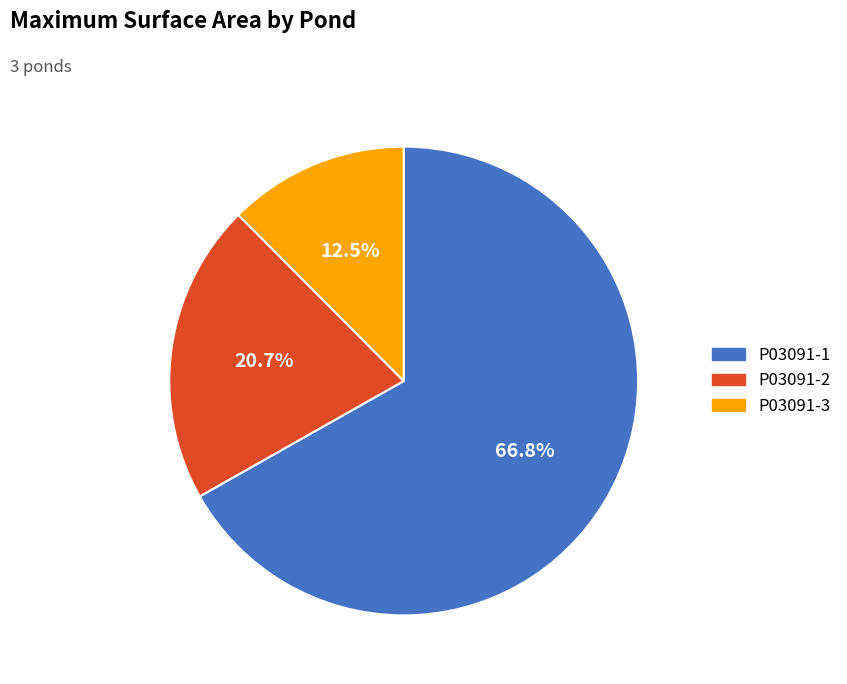

What is the majority slice?

P03091-1